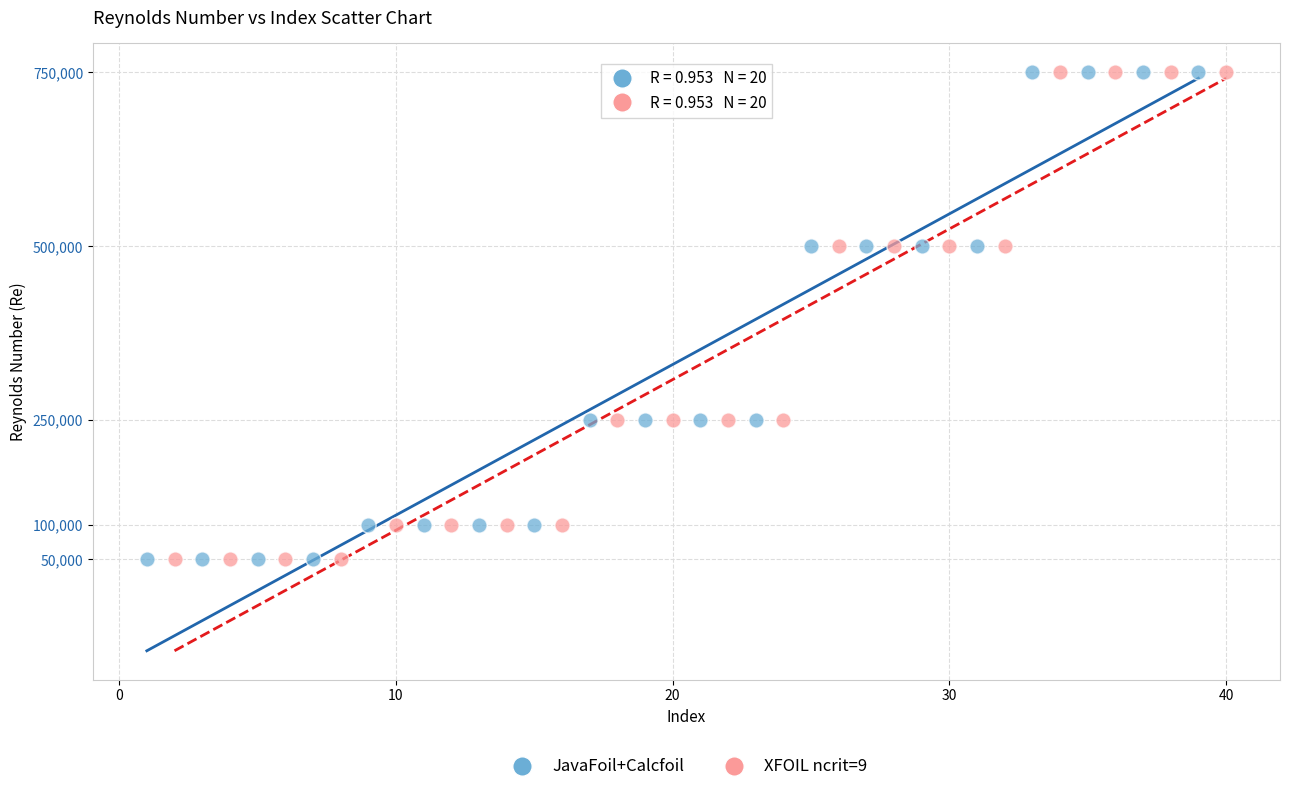

What are all the series names shown in the legend?

JavaFoil+Calcfoil, XFOIL ncrit=9